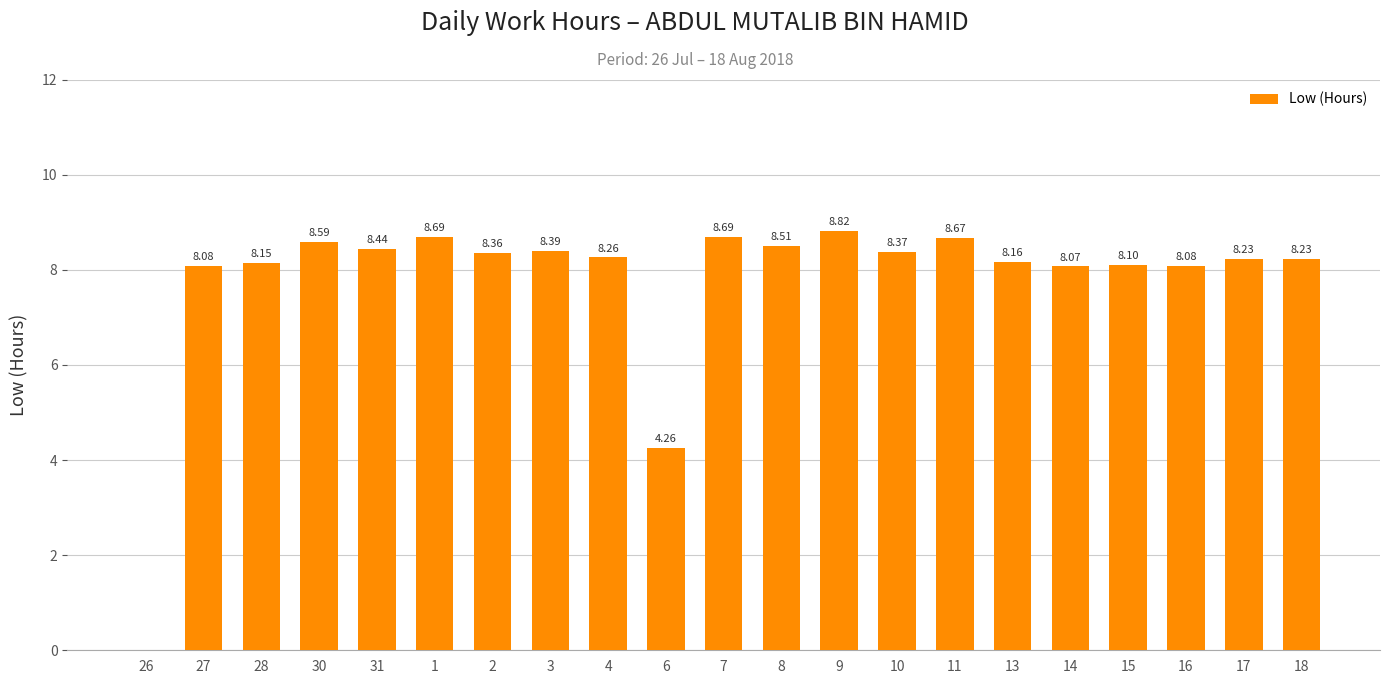

What is the ratio of the value at 6 to the value at 2?

0.5